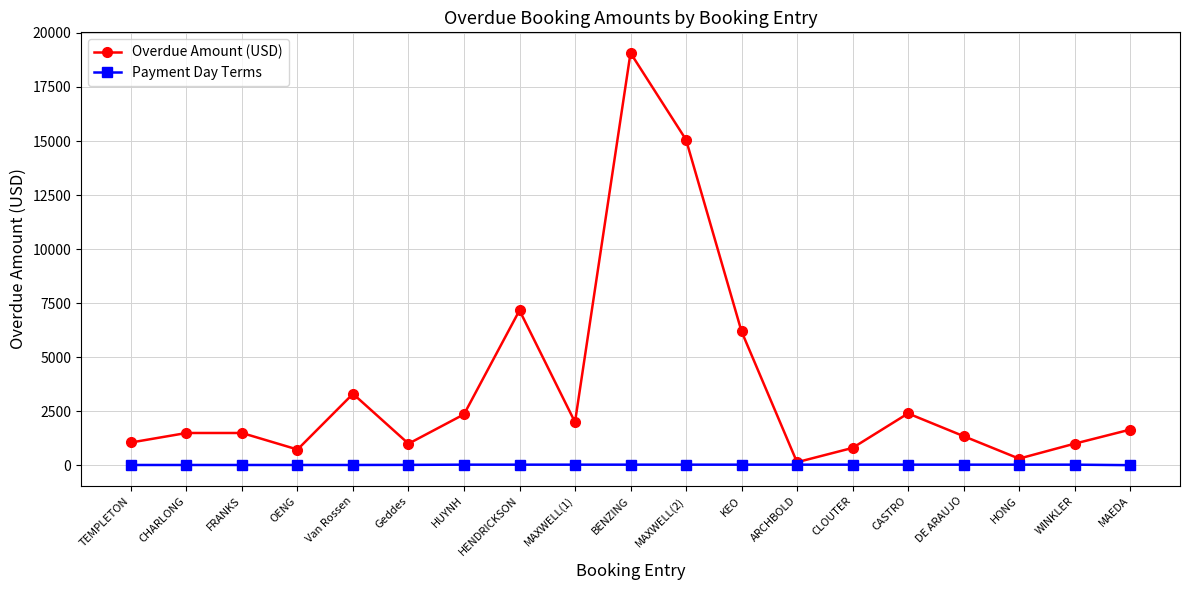

At CASTRO, list the series in order from largest to smallest.

Overdue Amount (USD), Payment Day Terms